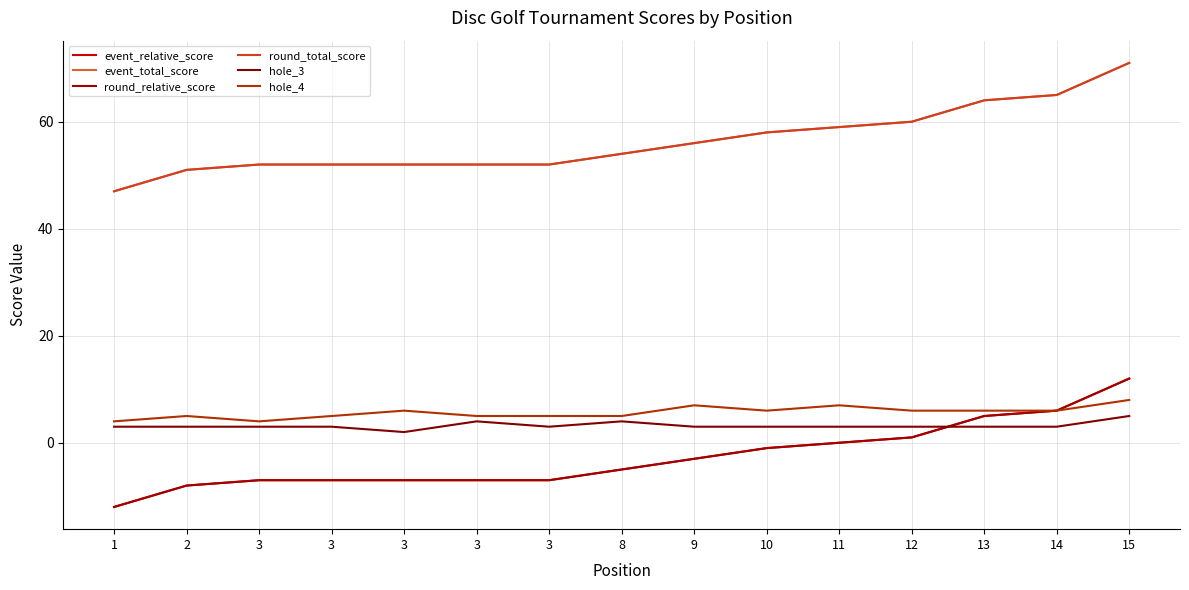

What is the average value of the hole_3 series?

3